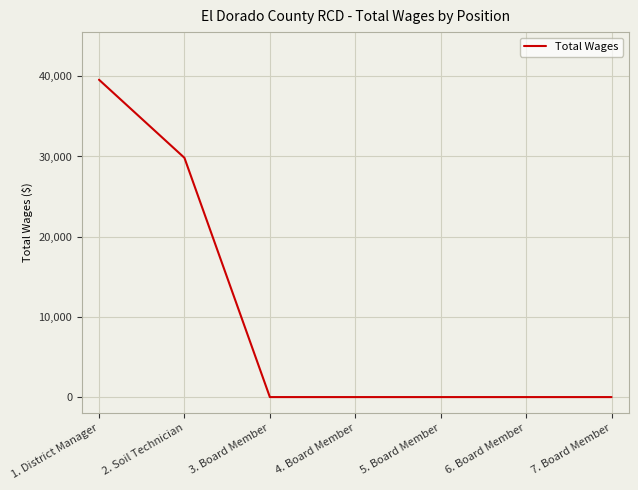

What is the change in value from 2. Soil Technician to 6. Board Member?

-29834